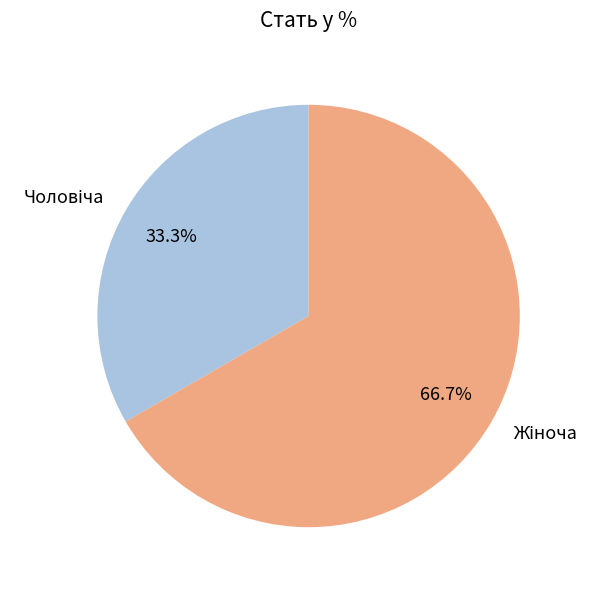

Is Жіноча the majority of the pie?

Yes